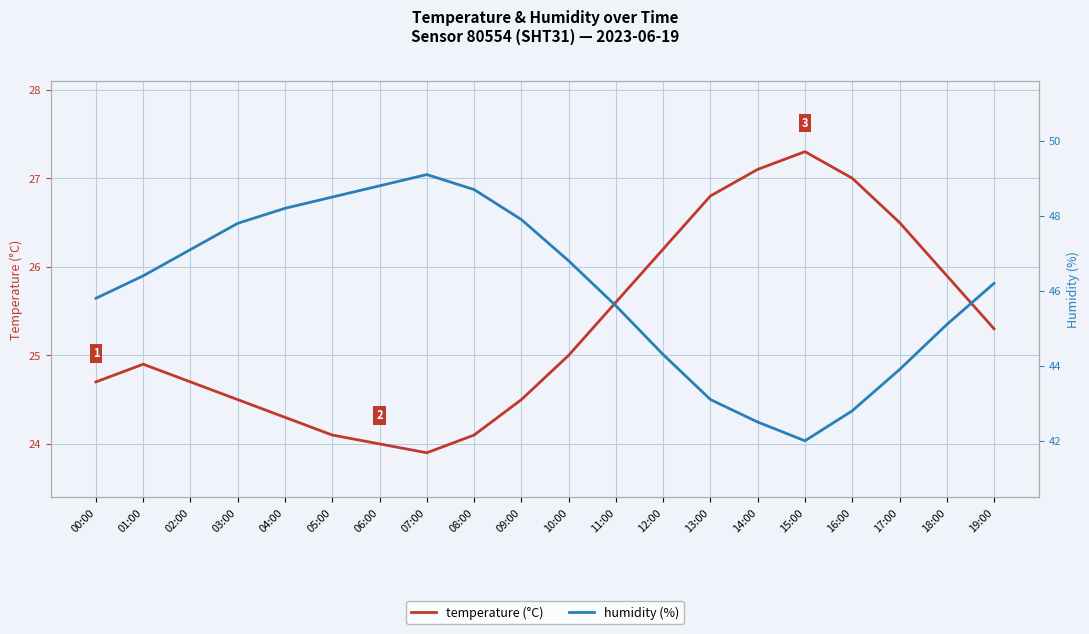

True or false: temperature (°C) has a value of 6.7 at 09:00.

False